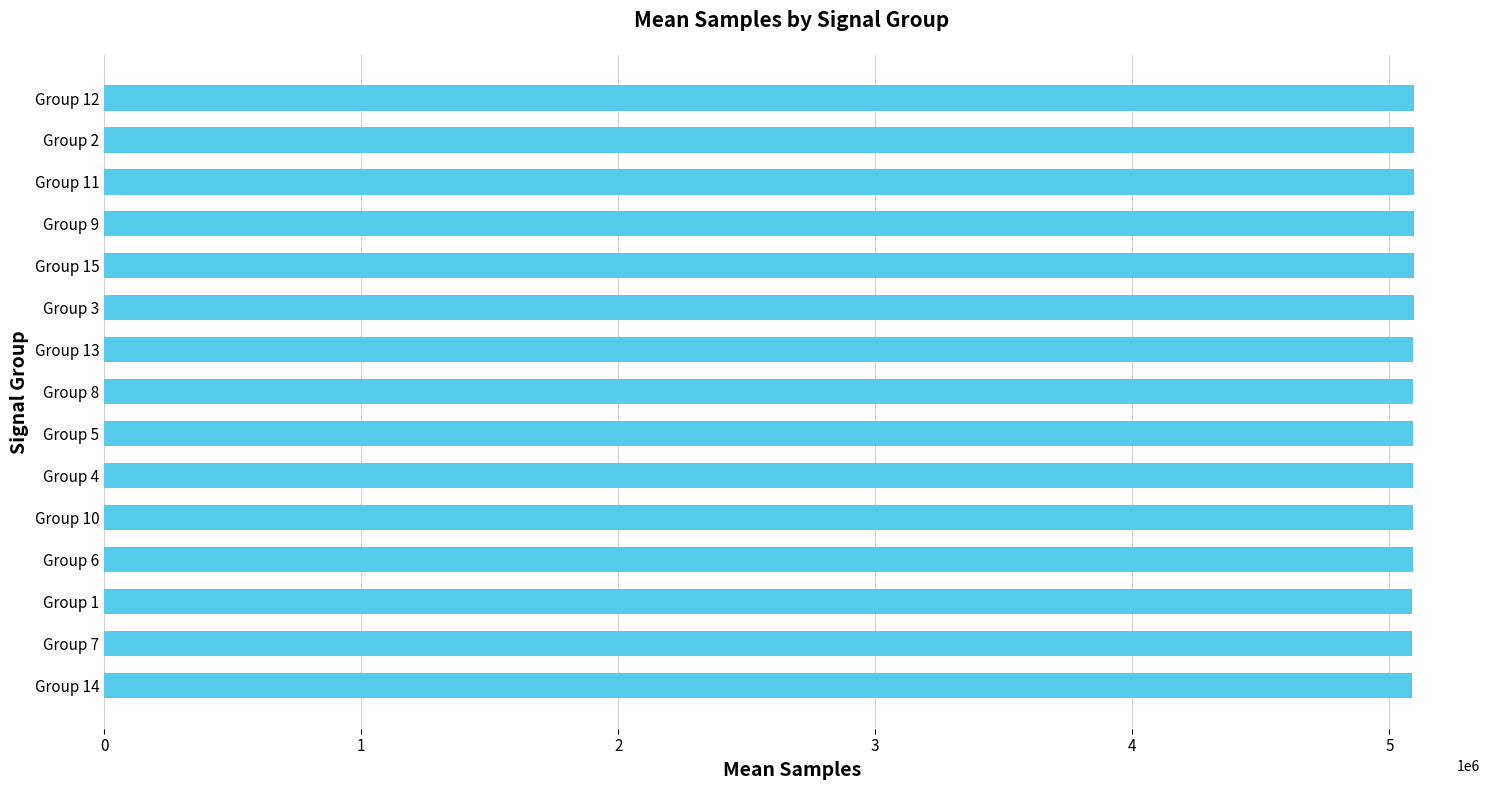

Approximately how many times larger is the value at Group 14 compared to Group 13?

1.0